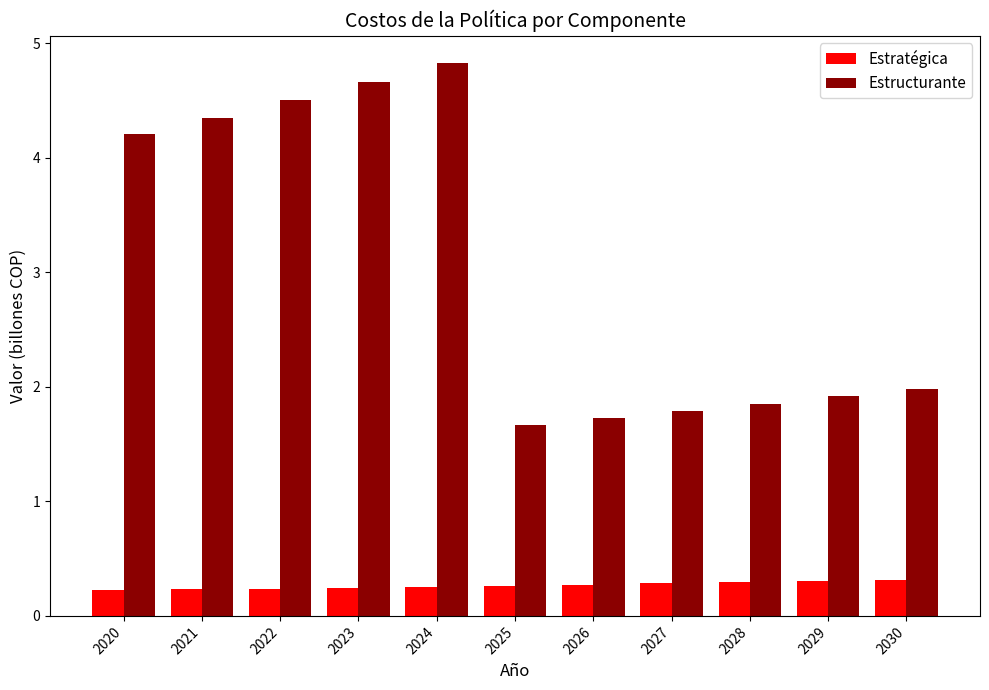

What is the maximum value shown in the chart?

4.8